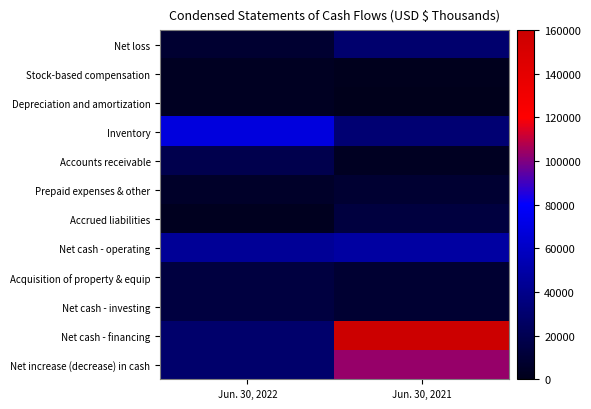

Which series has the largest range (max minus min)?

Net cash - financing